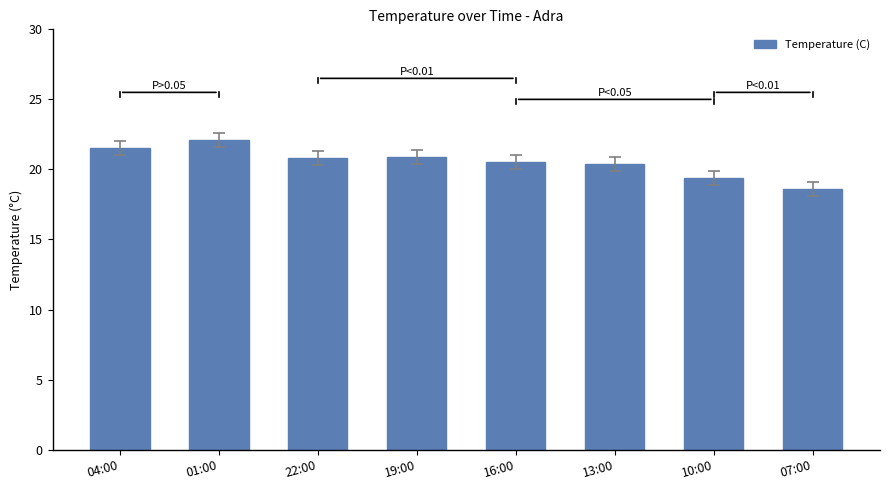

Read the value at 16:00.

20.5